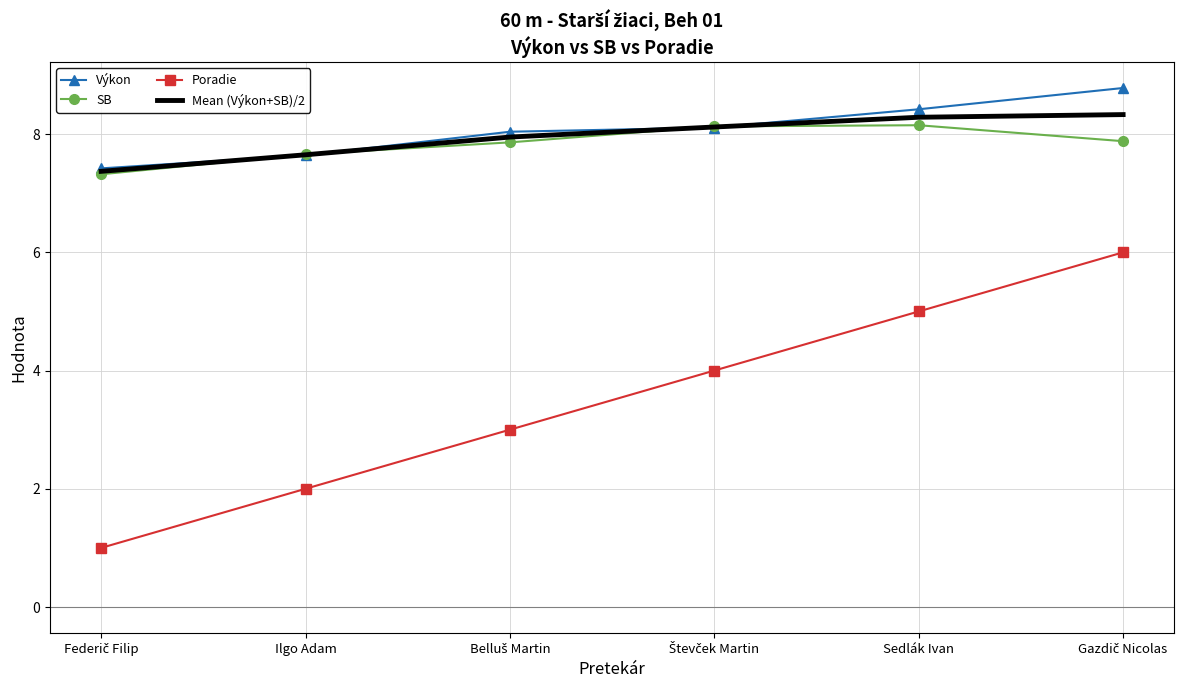

What position from the left is Sedlák Ivan?

5